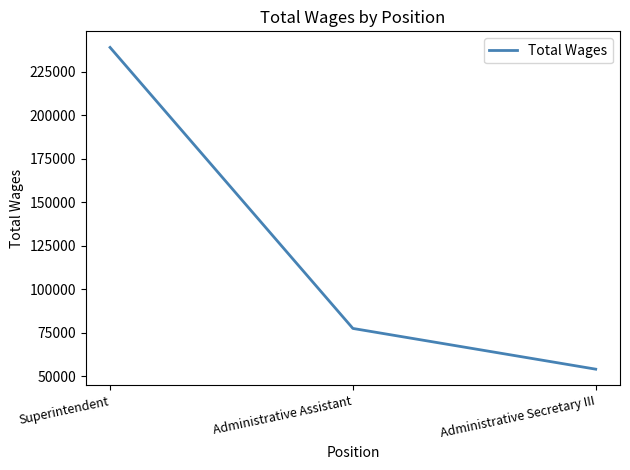

What is the approximate value at Administrative Secretary III, to the nearest 50?

54050